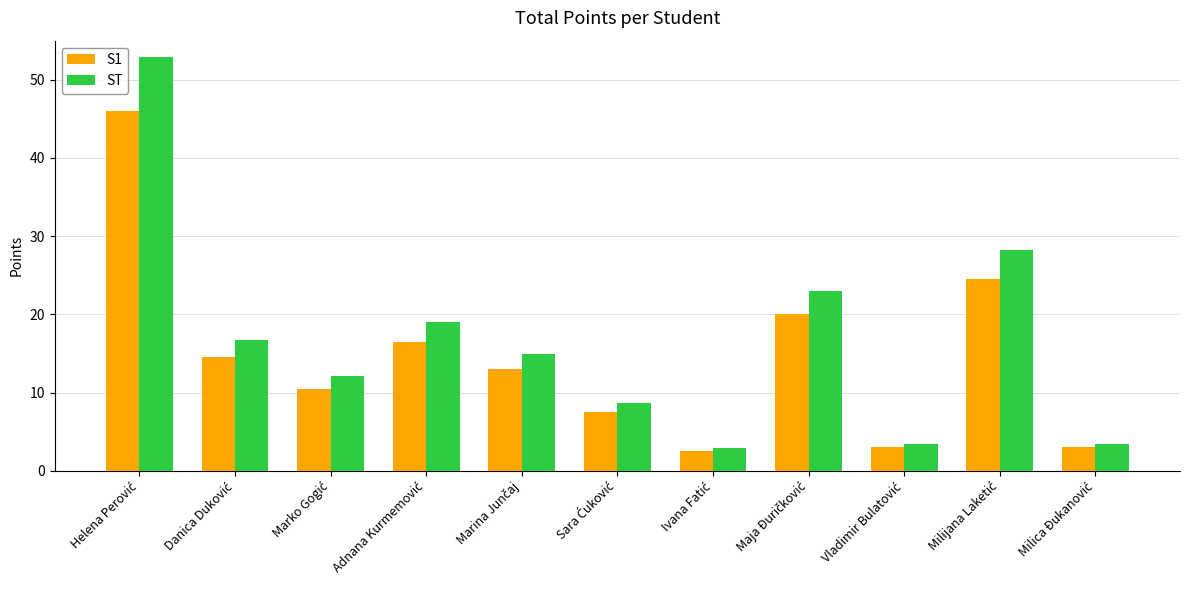

Which series has the widest spread of values?

ST